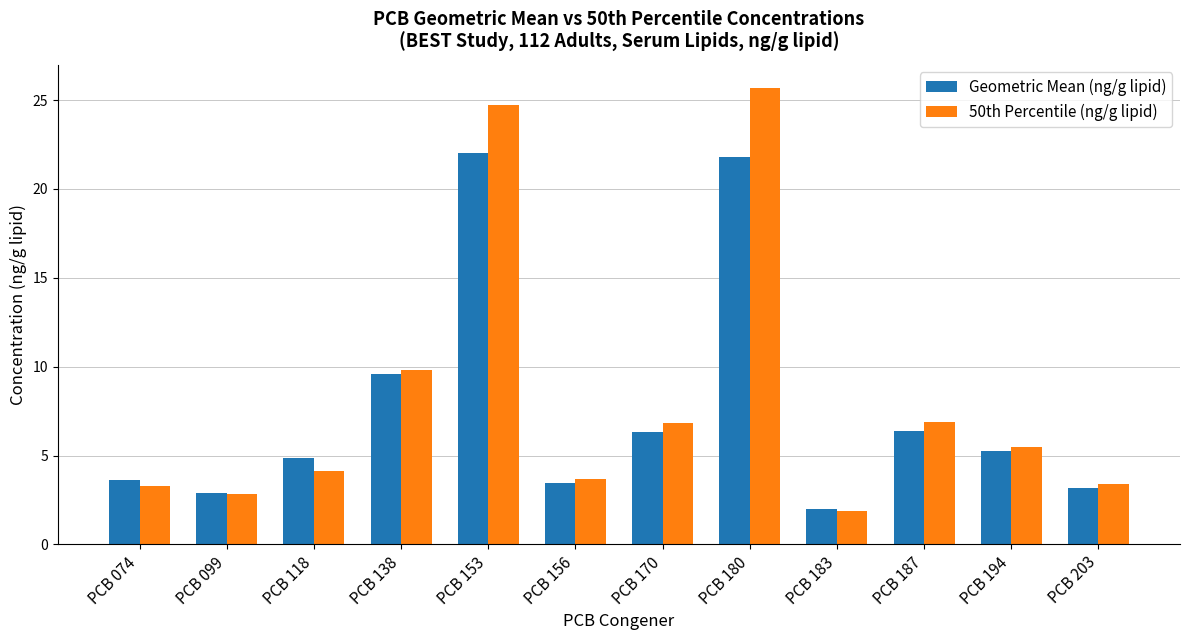

Rank the series by their maximum value, from highest to lowest.

50th Percentile (ng/g lipid), Geometric Mean (ng/g lipid)